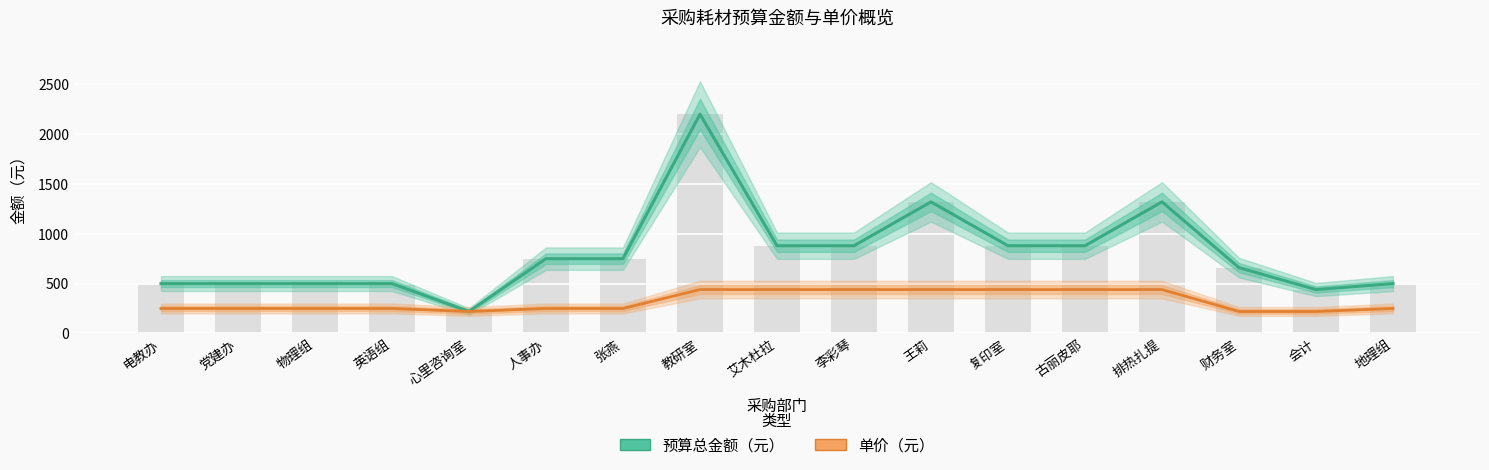

At 教研室, list the series in order from largest to smallest.

预算总金额（元）, 单价（元）